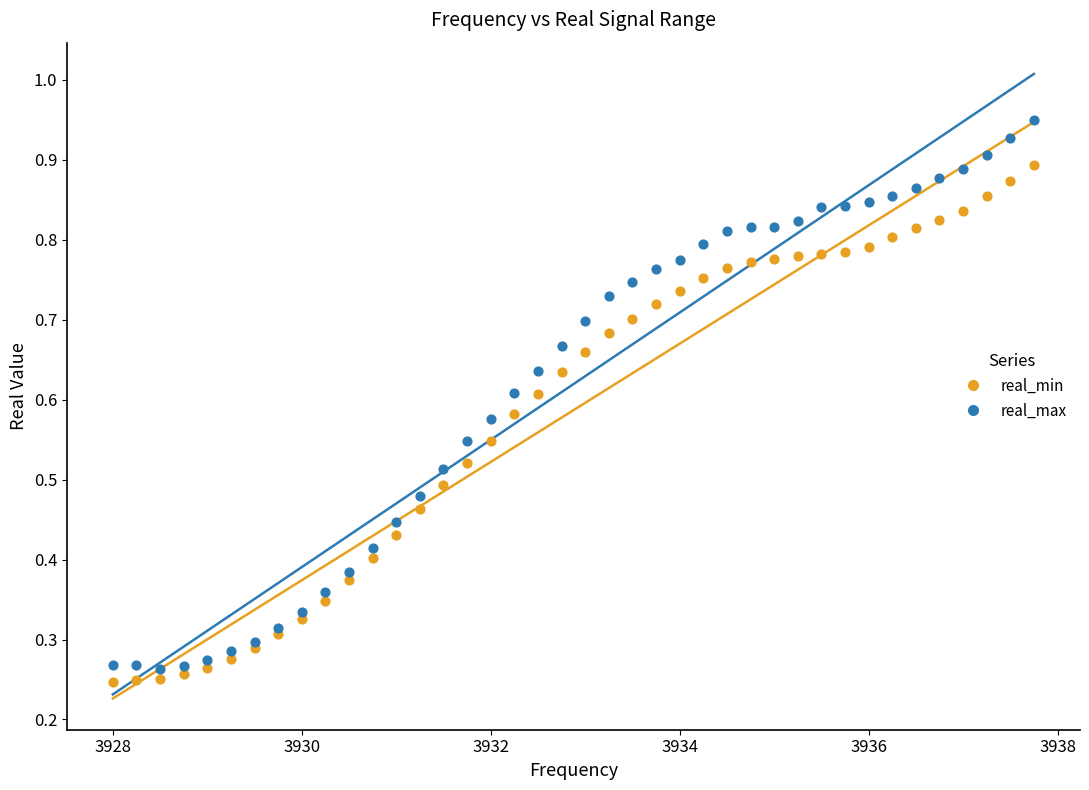

Which series reaches the maximum Y coordinate?

real_max